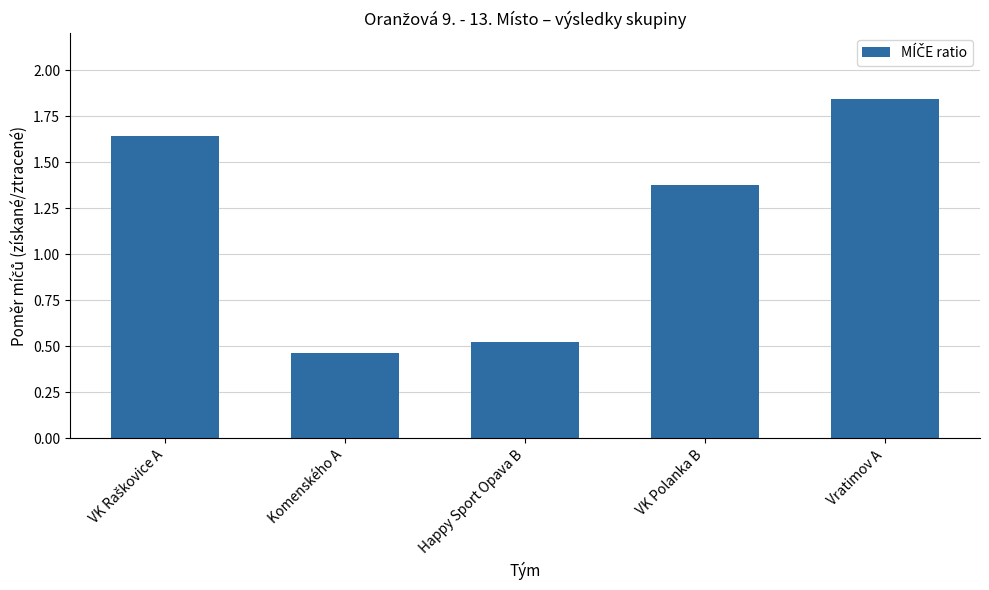

What is the label of the 2nd bar from the left?

Komenského A